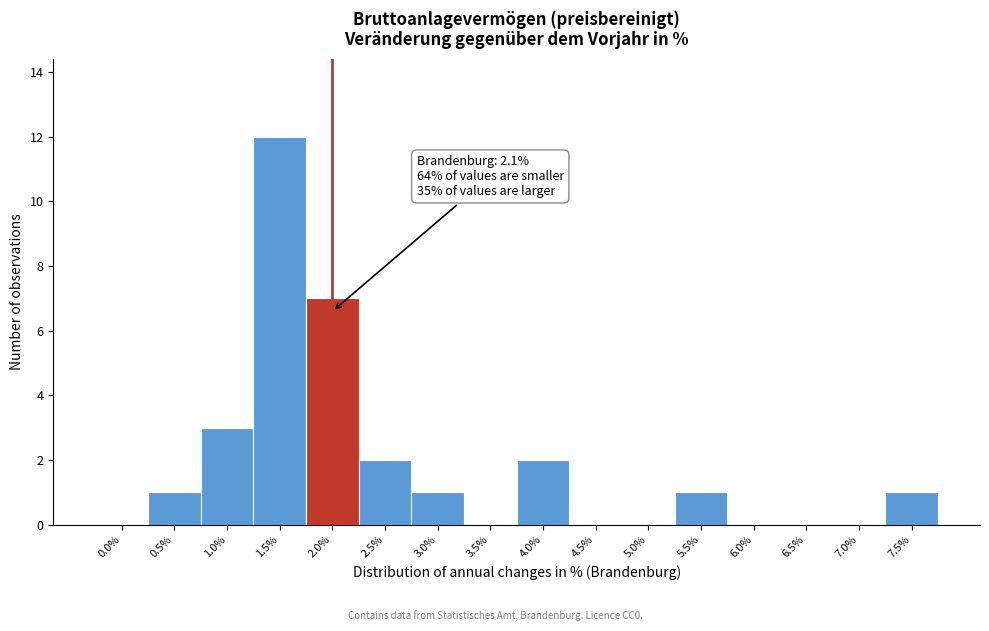

Reading left to right, extract all data points from this chart.

0.0%=0	0.5%=1	1.0%=3	1.5%=12	2.0%=7	2.5%=2	3.0%=1	3.5%=0	4.0%=2	4.5%=0	5.0%=0	5.5%=1	6.0%=0	6.5%=0	7.0%=0	7.5%=1